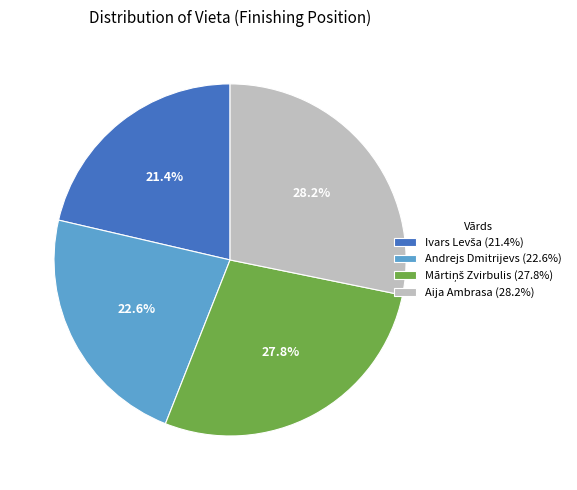

Does any single category account for the majority?

No